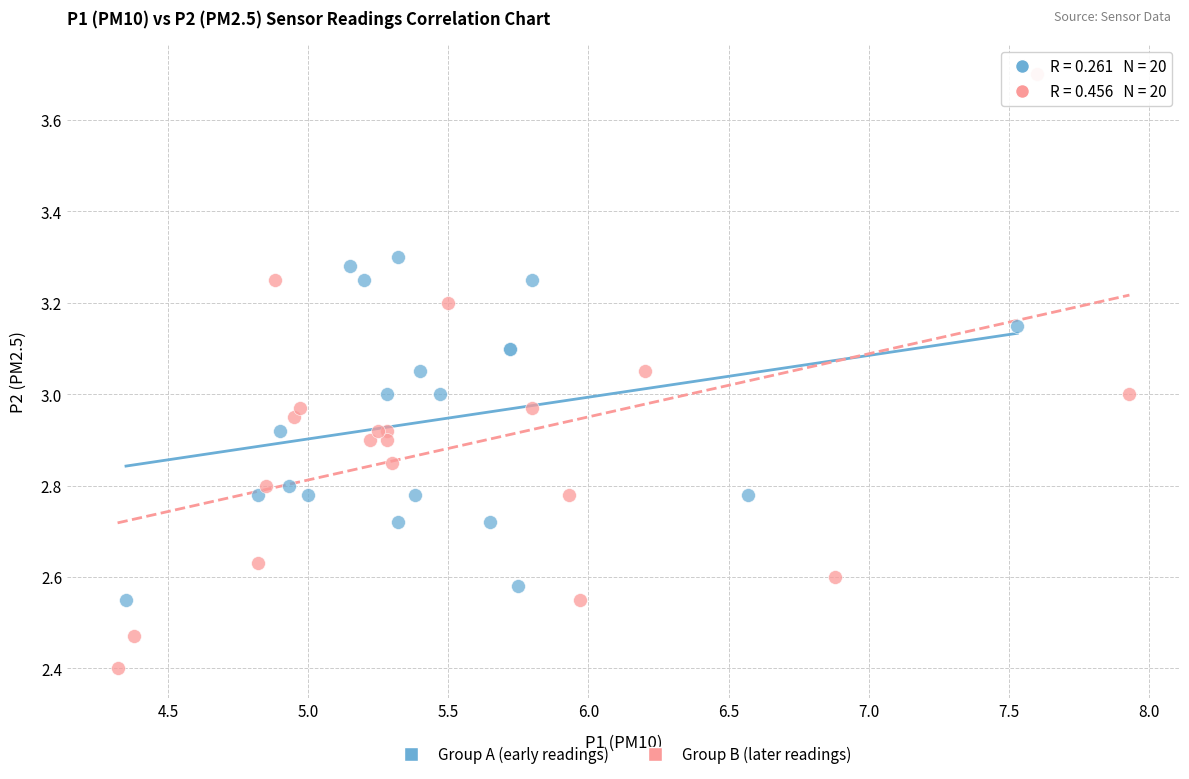

Which series reaches the maximum Y coordinate?

Group B (later readings)